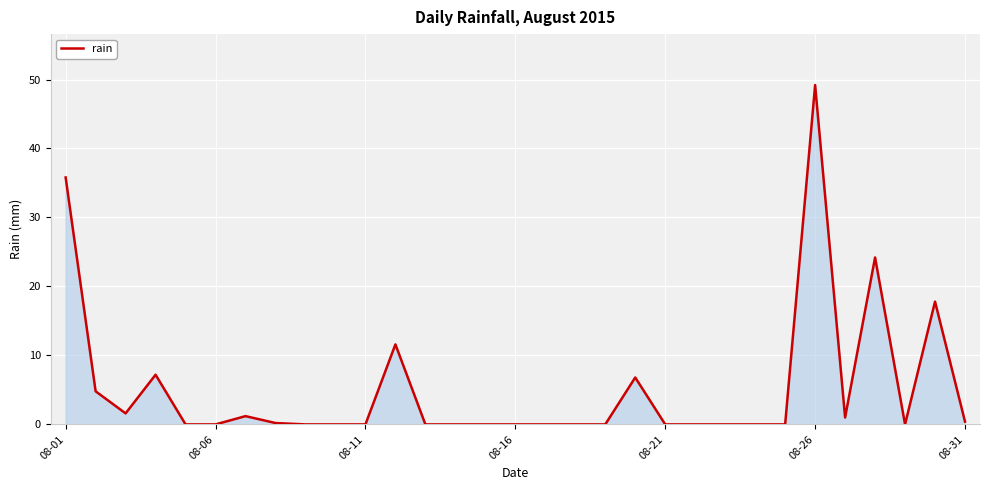

What is the greatest value displayed?

49.2